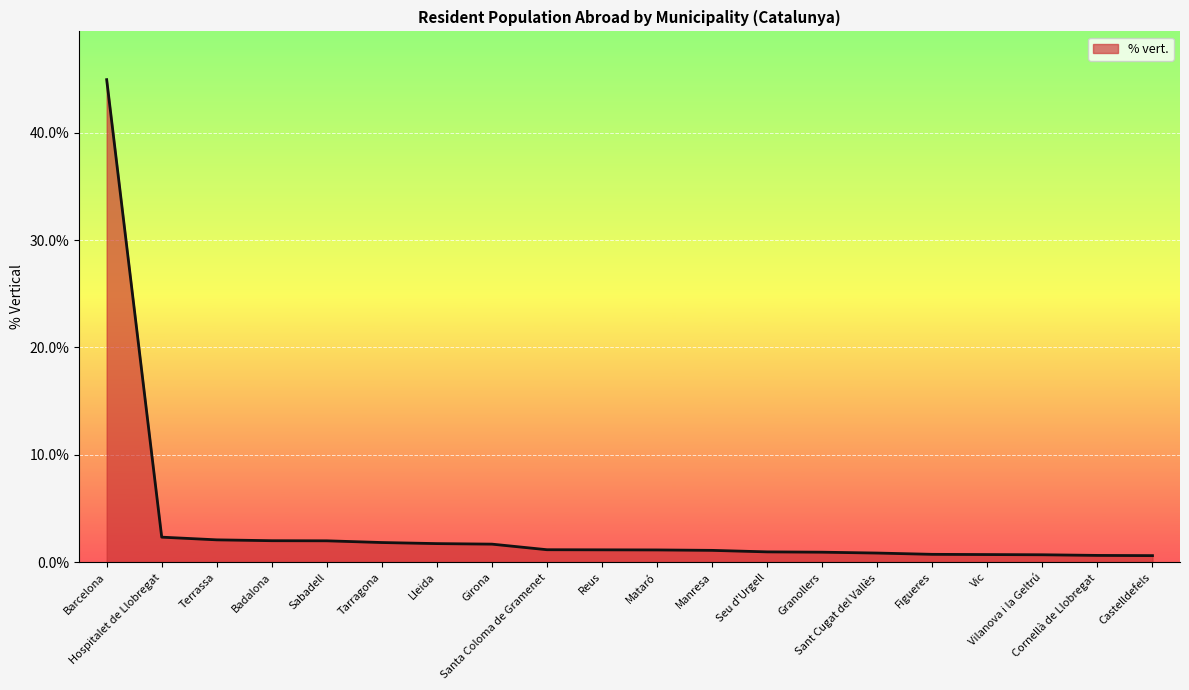

Where does the data first go above 1?

Barcelona